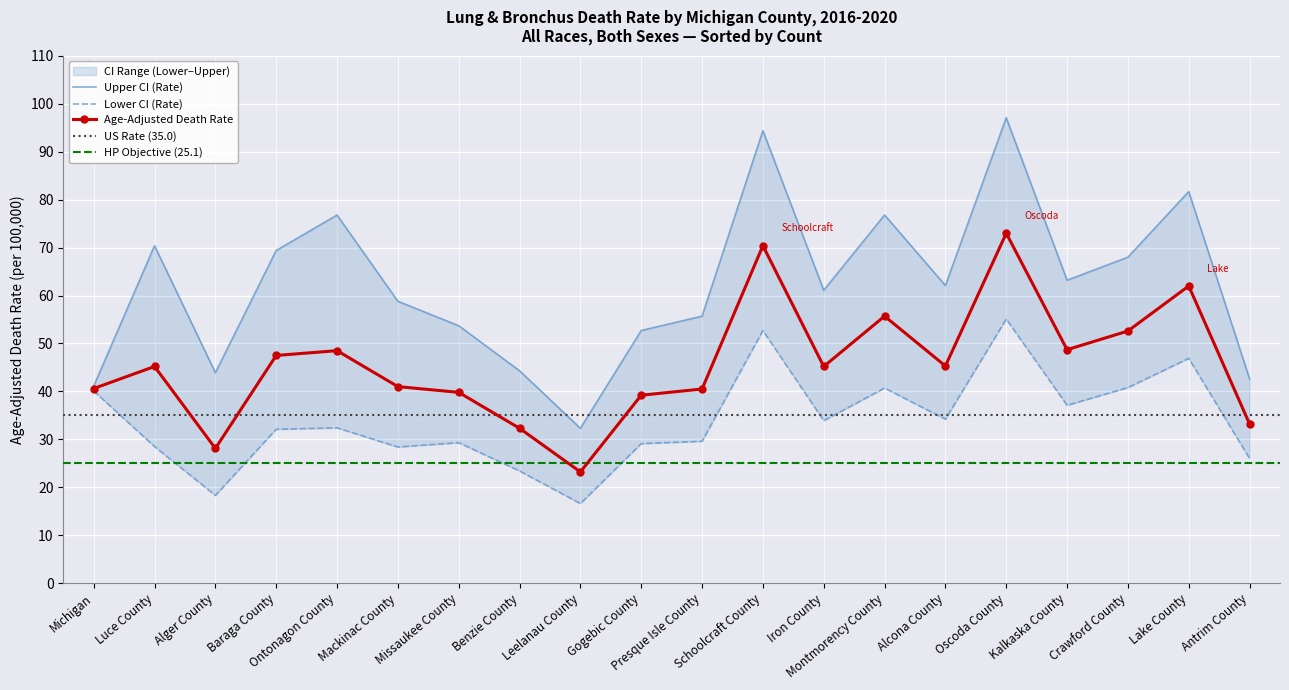

What is the sum of the Lower CI (Rate) values at Schoolcraft County and Alger County?

71.0